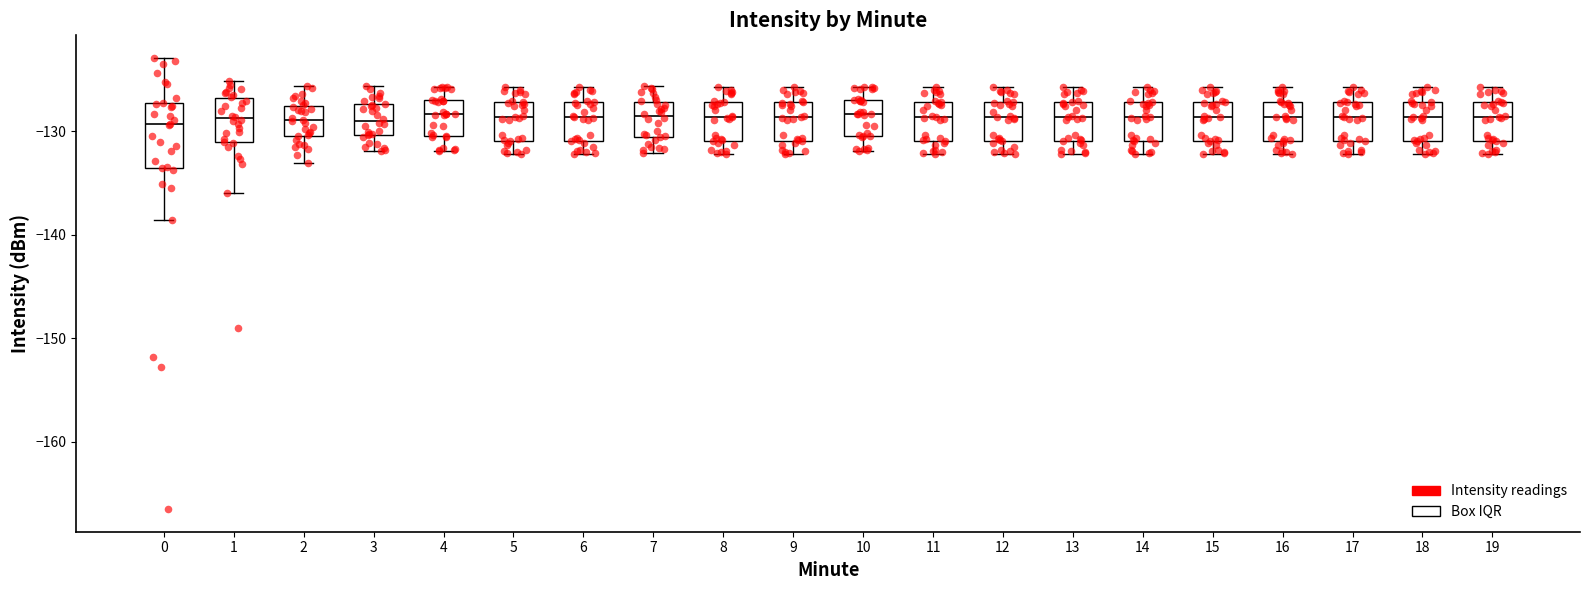

Where does the median line of the box at x = 9 sit on the y-axis? The values are not printed on the chart, so give them approximately, as read against the axis.

-129